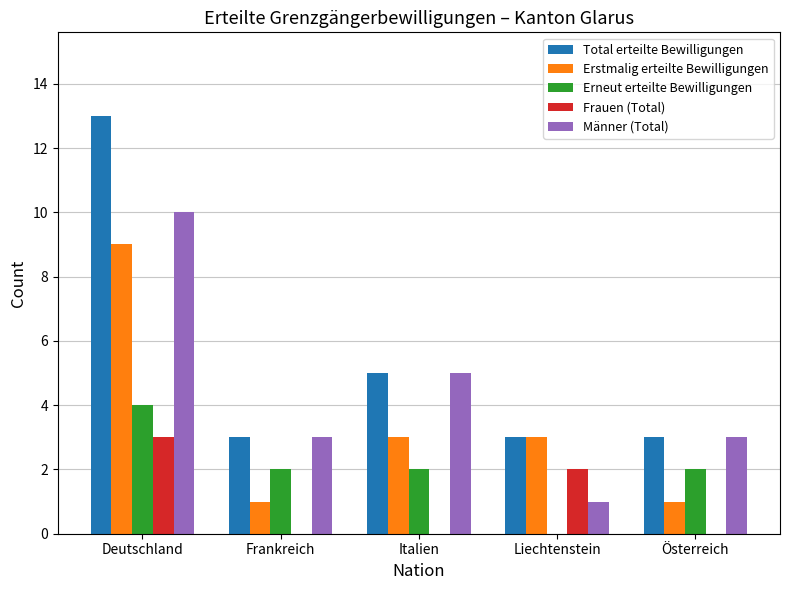

How many data points does each series have?

5